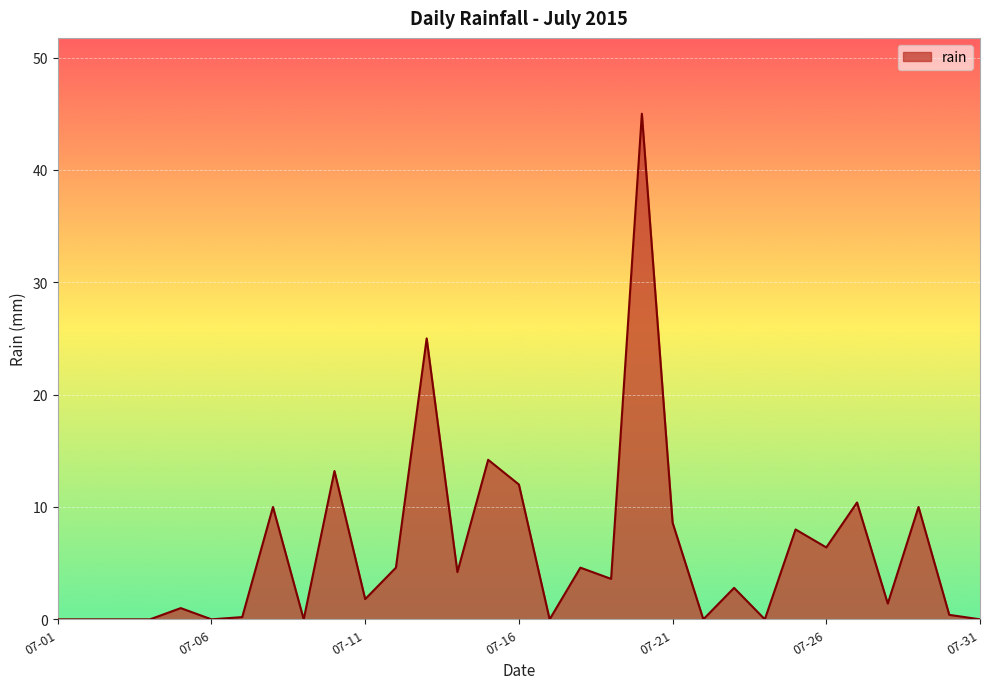

What is the difference between the maximum and minimum values?

45.0